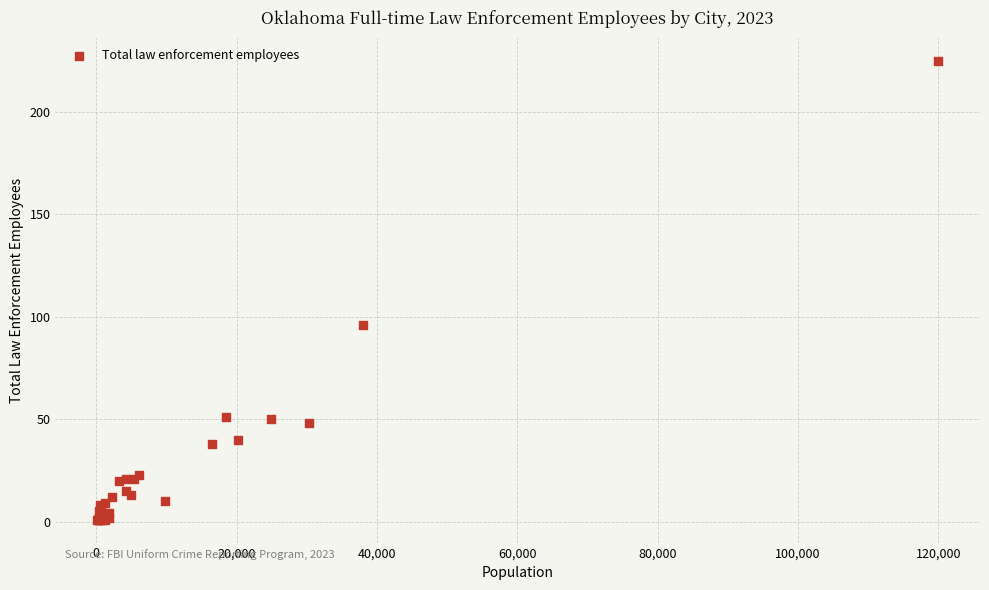

What Y value in the scatter plot is closest to 113?

96